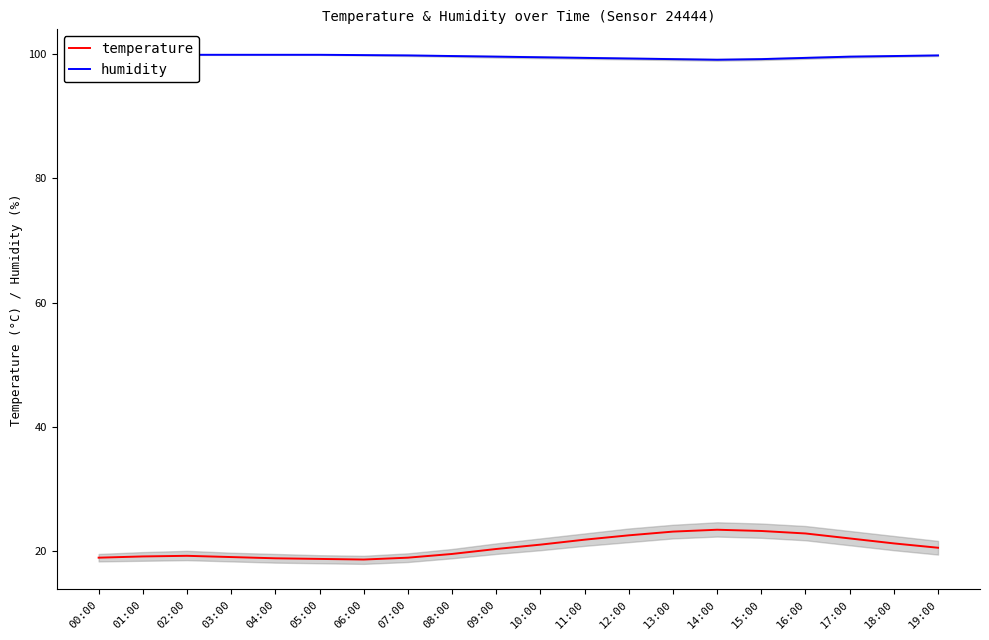

True or false: humidity has a value of 46.8 at 08:00.

False